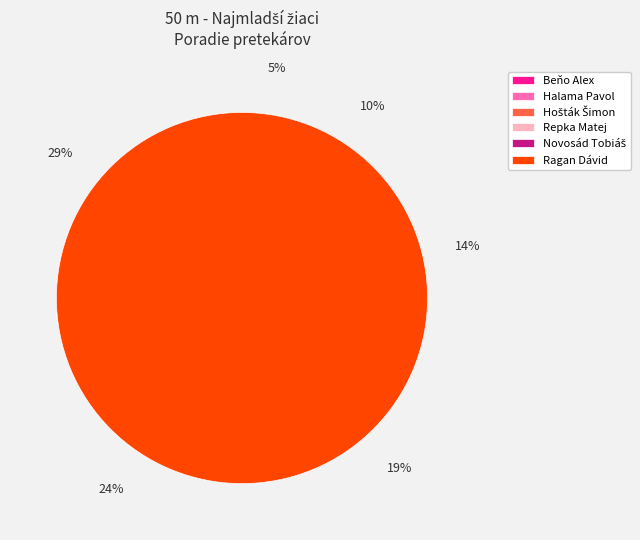

Which category has the smallest portion of the pie?

Beňo Alex